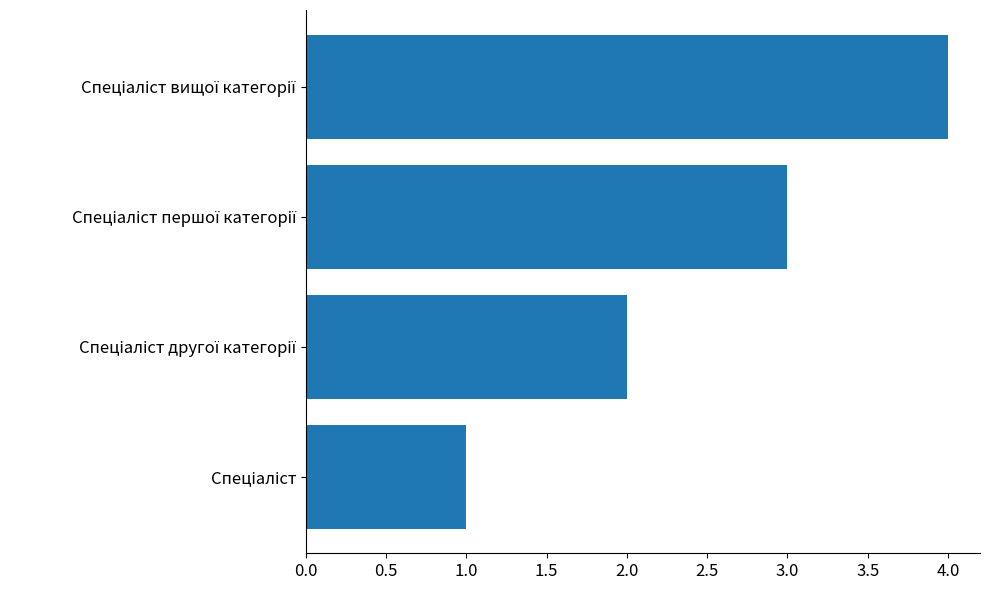

What is the greatest value displayed?

4